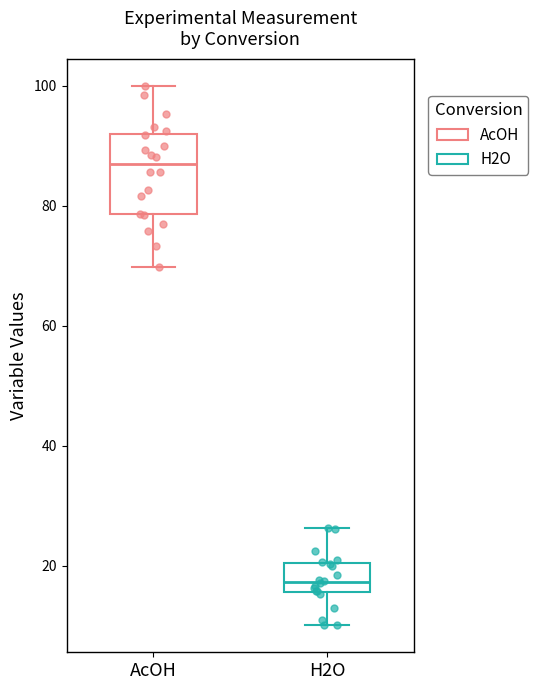

Reading left to right, transcribe this box plot: for each box, give where its median line is, the range the box spans, and where its two whiskers end, as read against the y-axis. The values are not printed on the chart, so give them approximately, as read against the axis.

AcOH: median 86, box 78 to 92, whiskers 70 to 100
H2O: median 18, box 16 to 20, whiskers 10 to 26